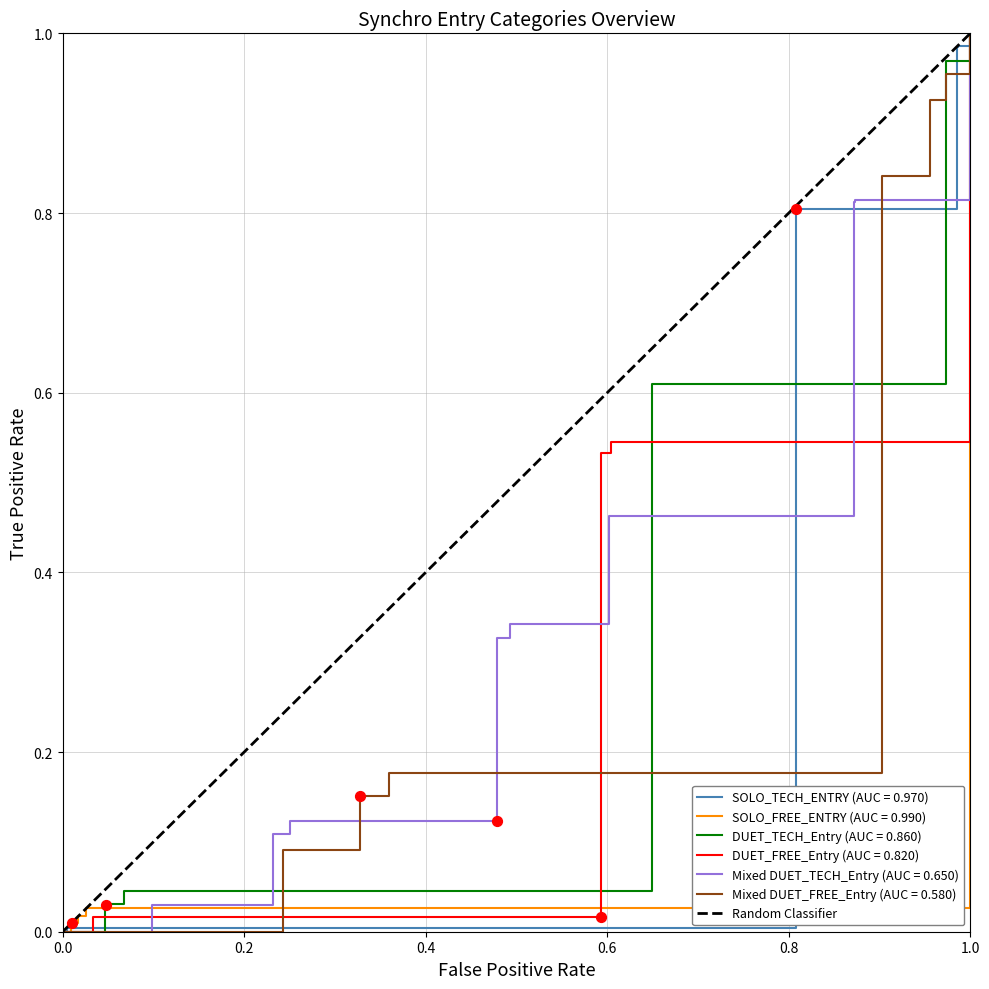

Which has a higher value, 0.0 or 1.0?

1.0